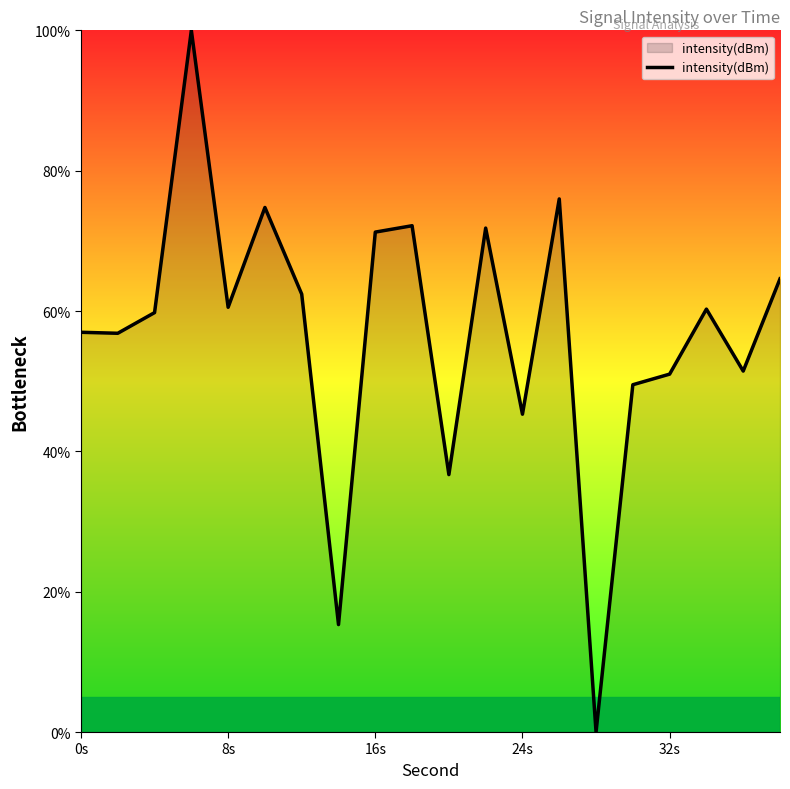

What is the greatest value displayed?

100.0